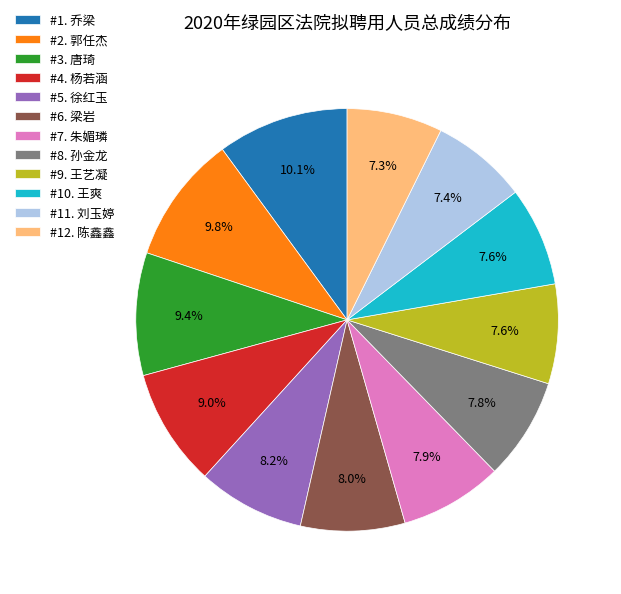

Does #10. 王爽 represent more than half of the total?

No